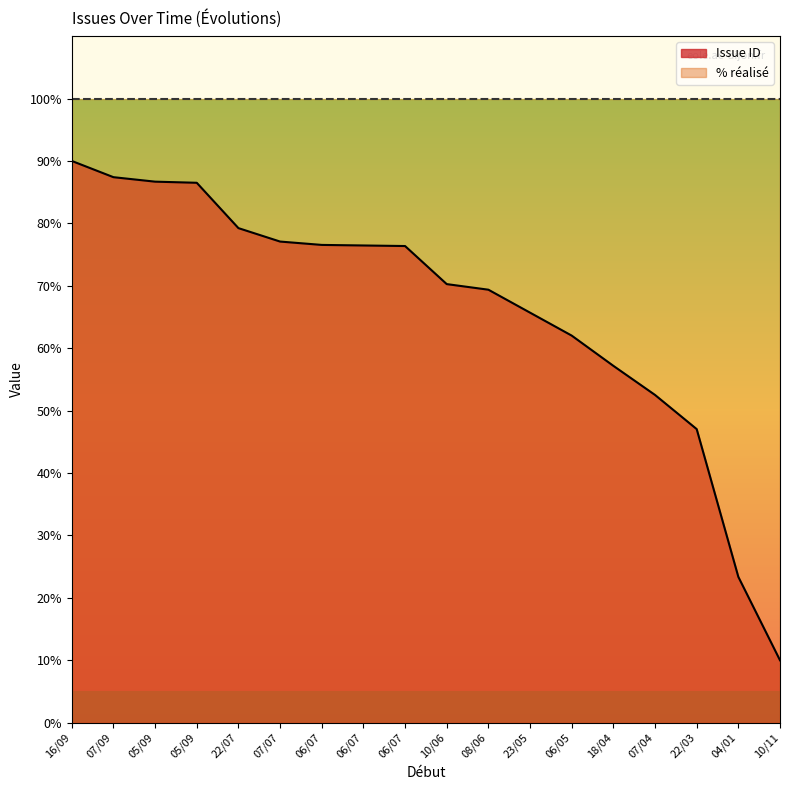

What is the sum of the values at 06/07 and 07/07?

153.6